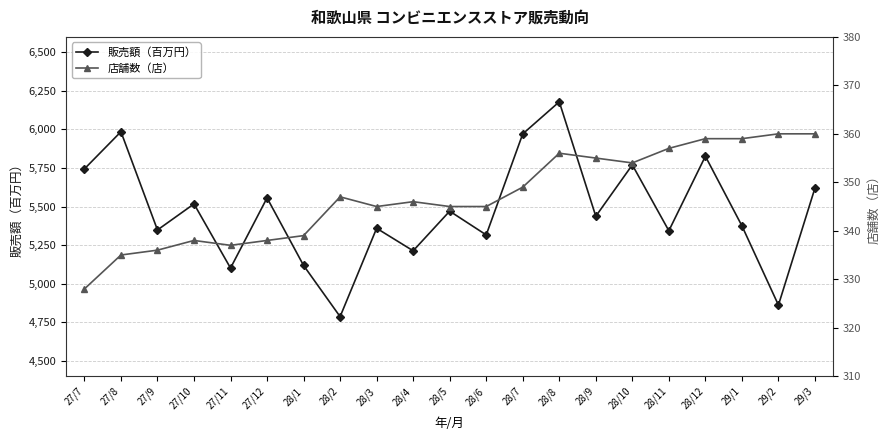

How many lines are shown in the chart?

2